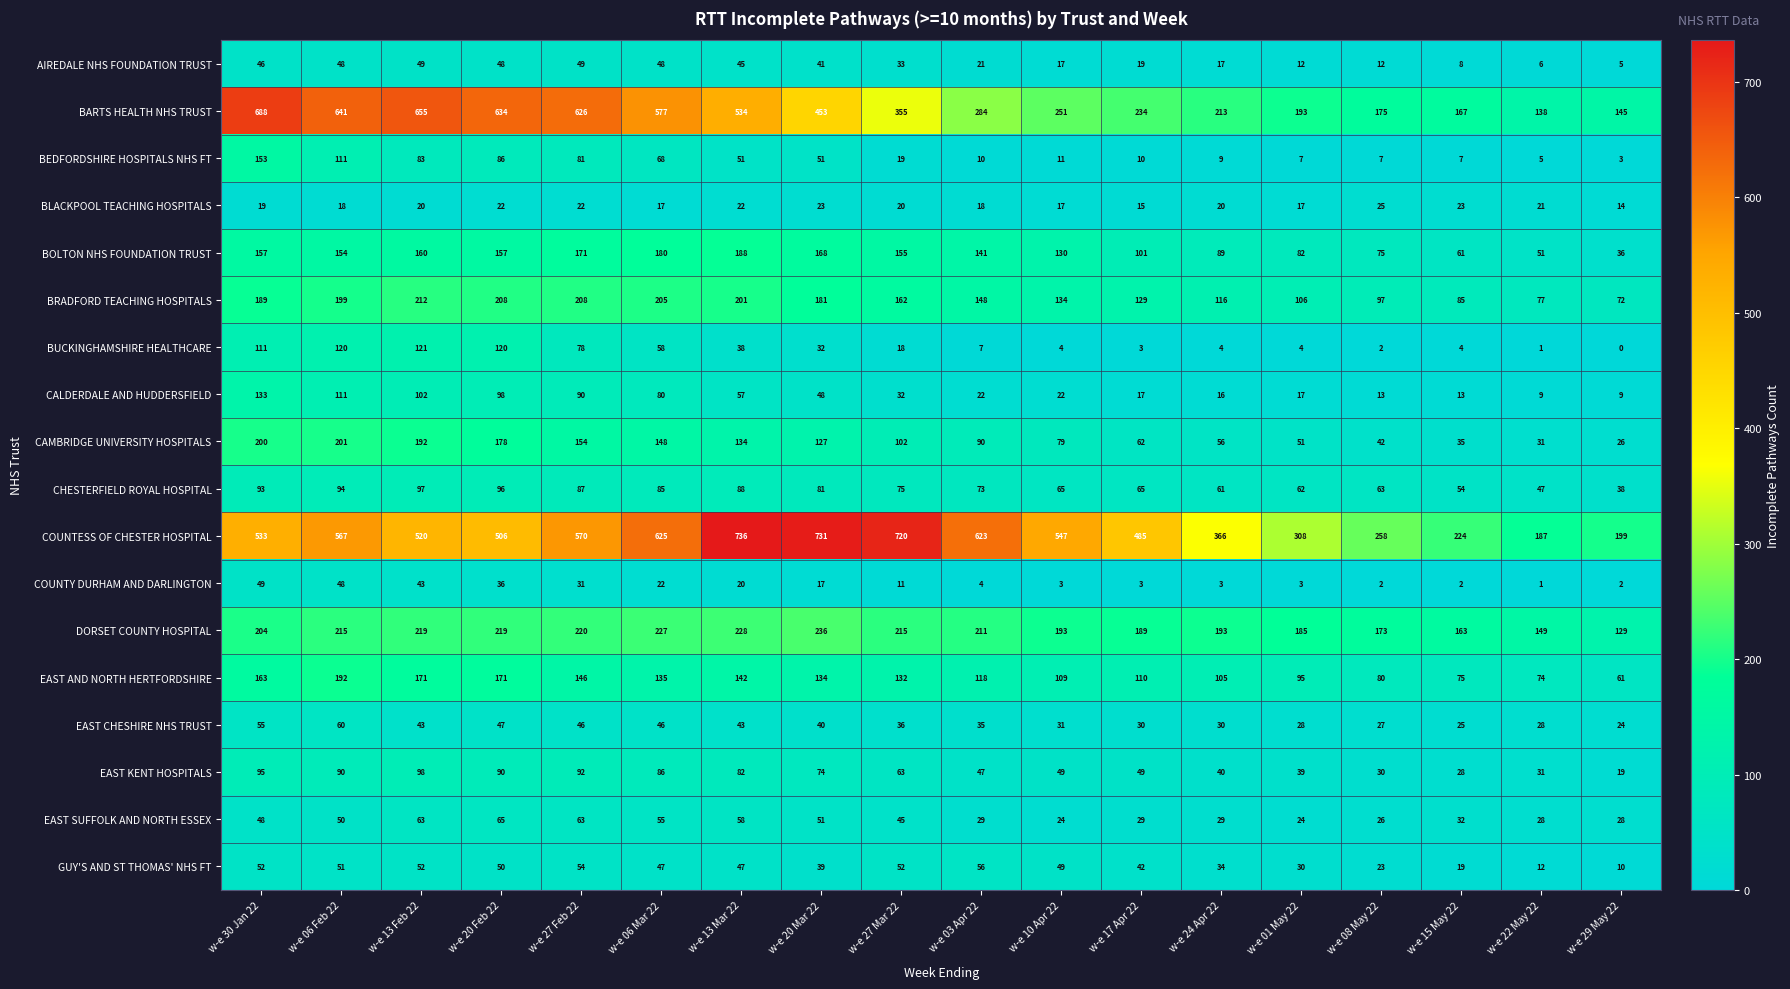

Which series has the largest total across all categories?

COUNTESS OF CHESTER HOSPITAL